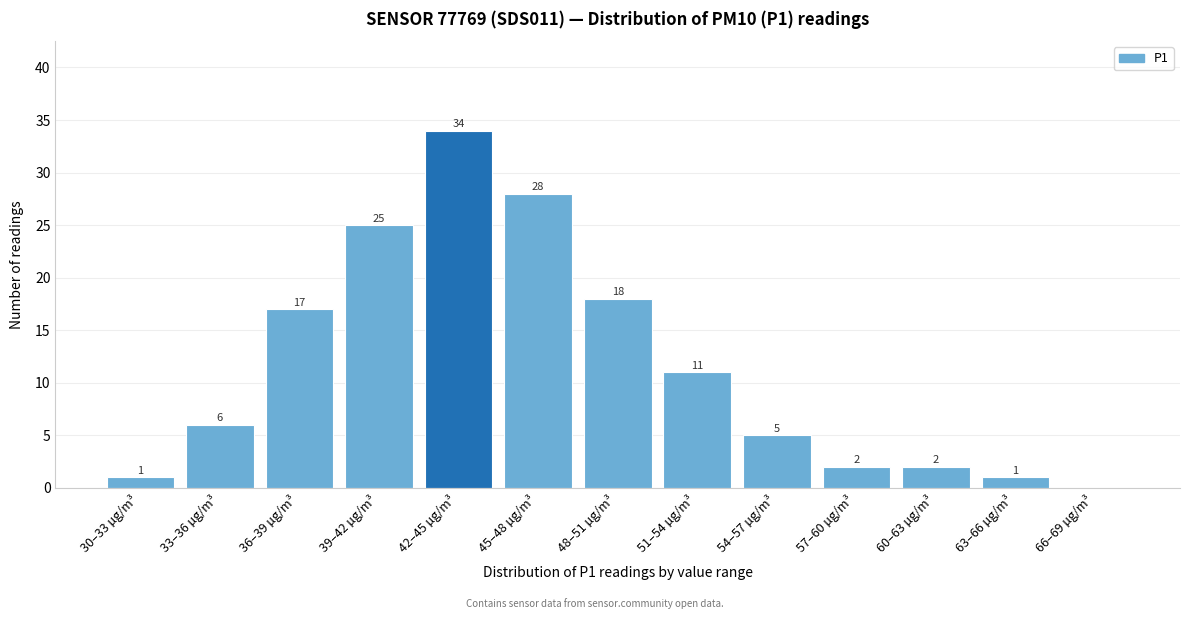

Reading right to left, list all the values displayed in this chart.

66–69 µg/m³=0	63–66 µg/m³=1	60–63 µg/m³=2	57–60 µg/m³=2	54–57 µg/m³=5	51–54 µg/m³=11	48–51 µg/m³=18	45–48 µg/m³=28	42–45 µg/m³=34	39–42 µg/m³=25	36–39 µg/m³=17	33–36 µg/m³=6	30–33 µg/m³=1